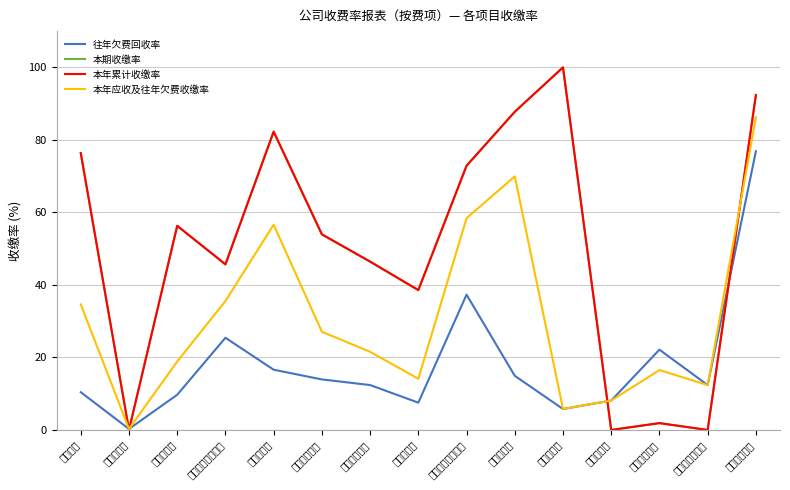

Which series has the largest total across all categories?

本期收缴率